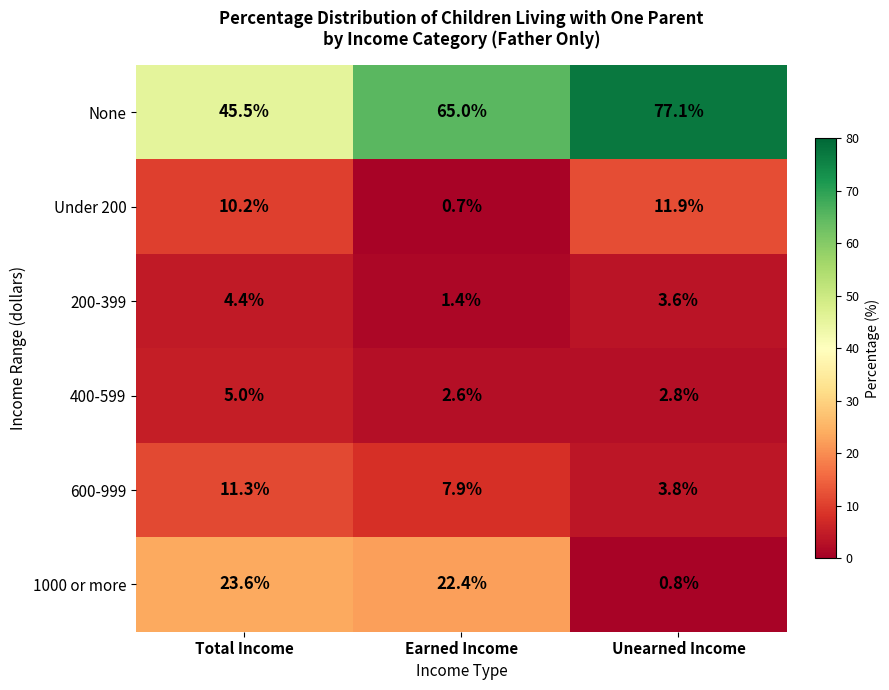

What is the greatest value displayed?

77.1